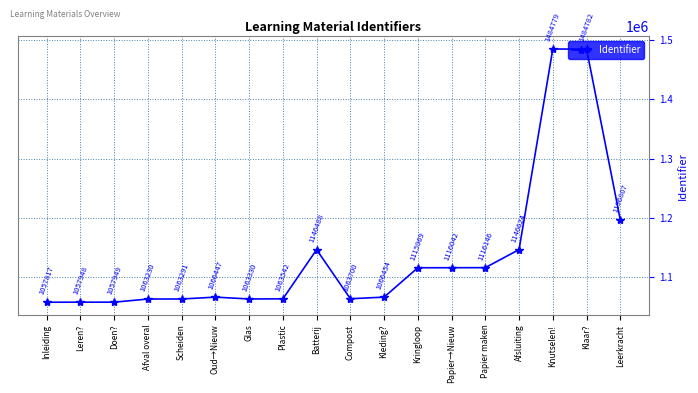

What is the label of the 3rd point from the right?

Knutselen!